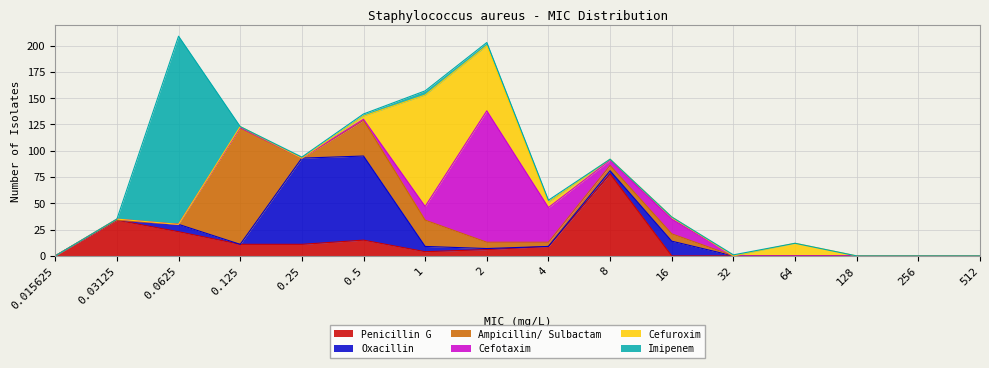

What is the difference between the highest and lowest values at 8?

78